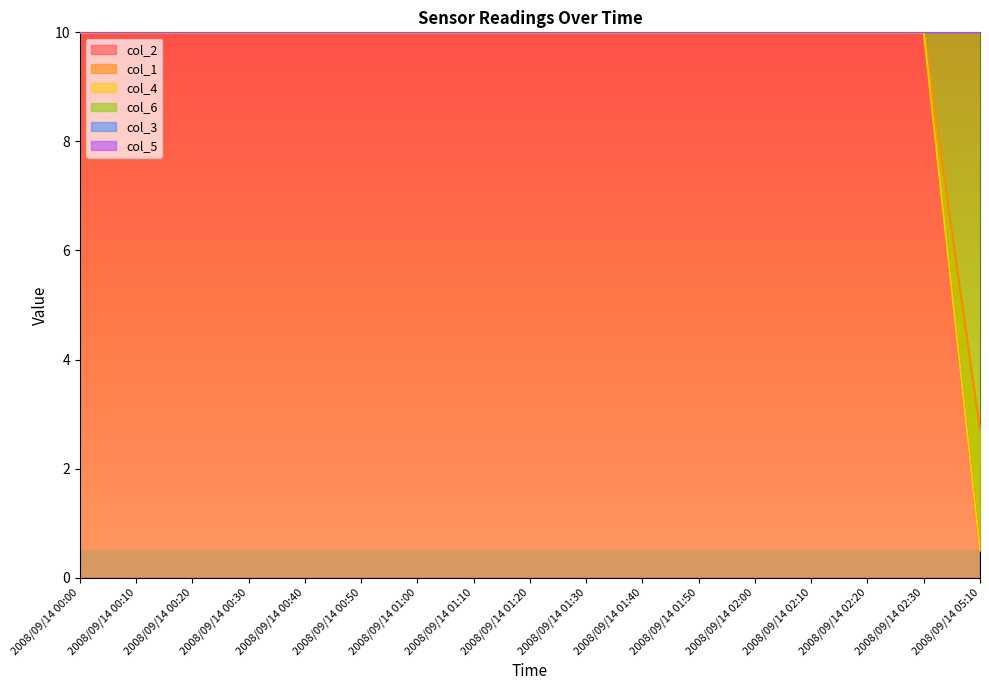

At which label is col_2 closest to 5?

2008/09/14 05:10